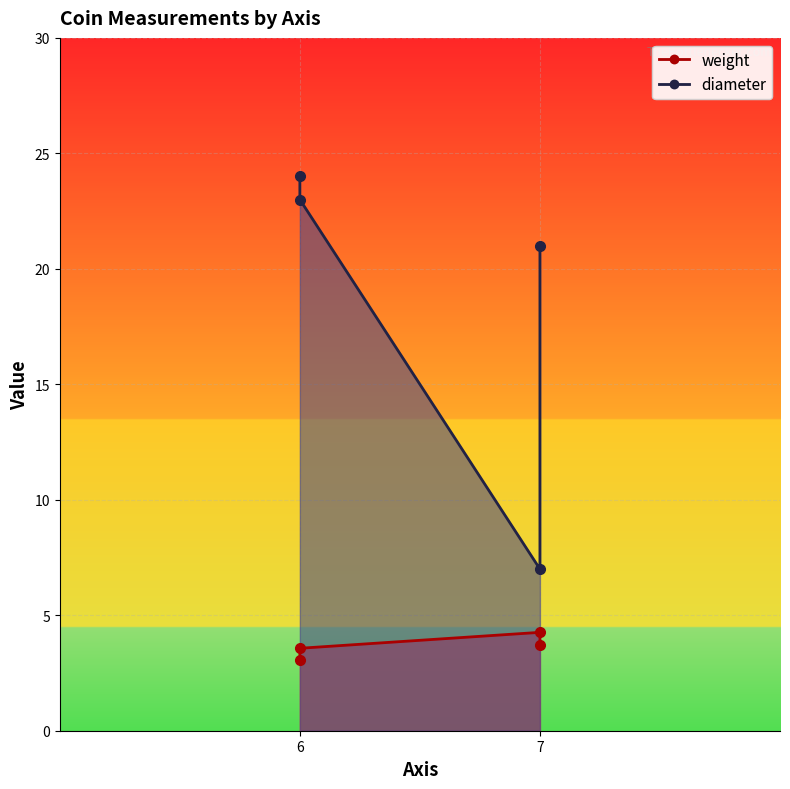

What are all the series names shown in the legend?

weight, diameter